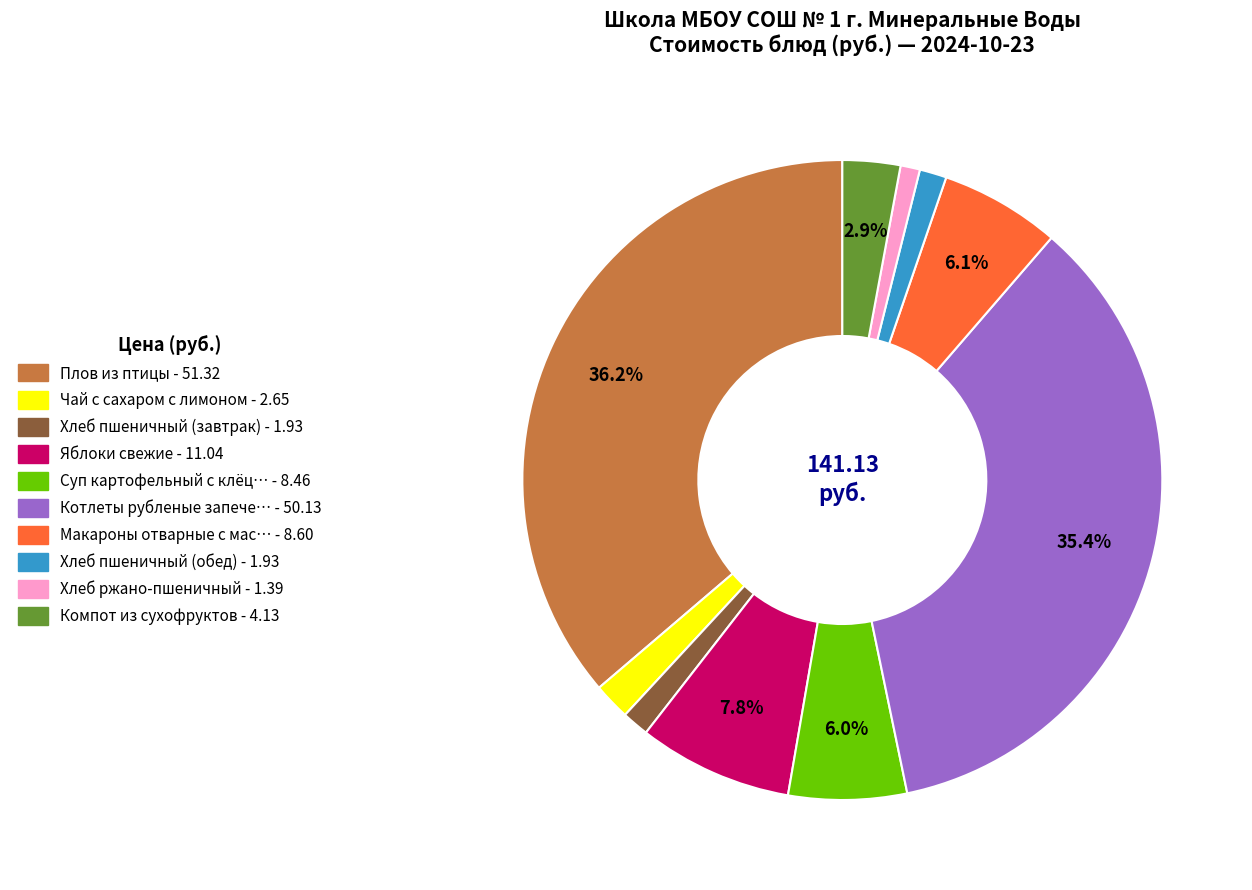

Does any single category account for the majority?

No